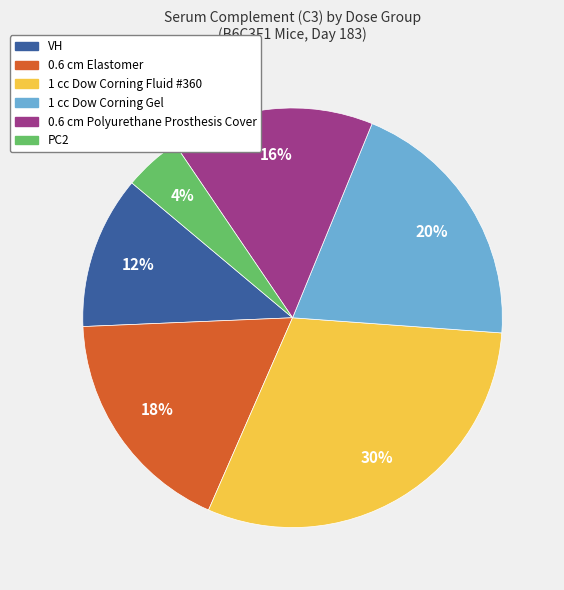

To the nearest percent, what is the average slice percentage?

17%